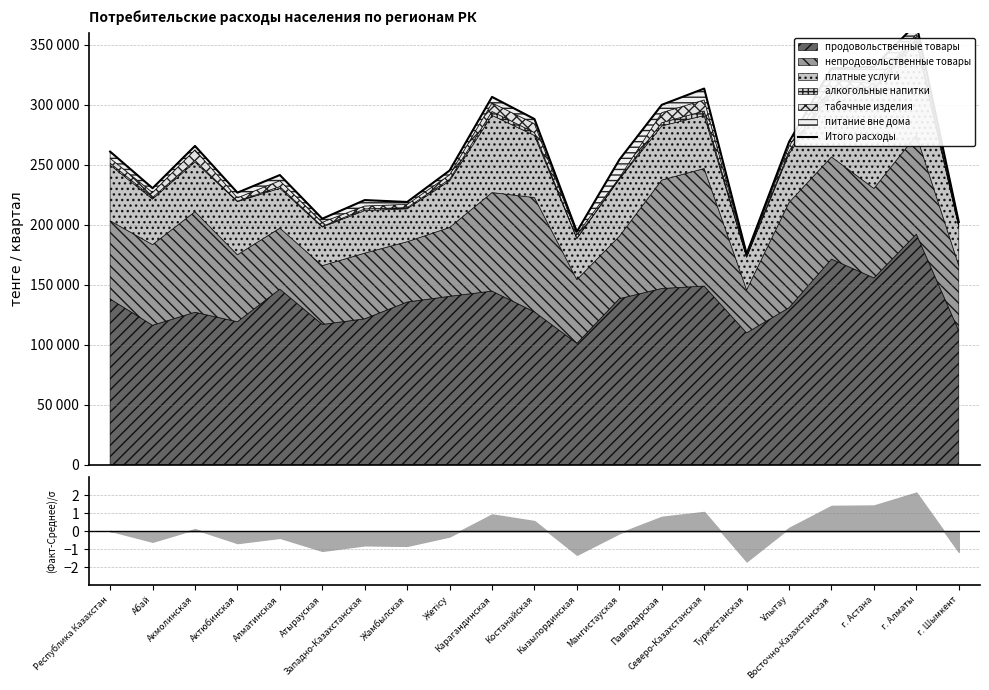

Rank the categories by value from lowest to highest.

Туркестанская, Кызылординская, г. Шымкент, Атырауская, Жамбылская, Западно-Казахстанская, Актюбинская, Абай, Алматинская, Жетісу, Мангистауская, Республика Казахстан, Акмолинская, Ұлытау, Костанайская, Павлодарская, Карагандинская, Северо-Казахстанская, Восточно-Казахстанская, г. Астана, г. Алматы